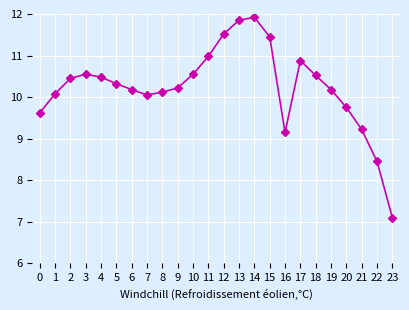

How many interior local valleys (lower than both neighbors) does the data have?

2